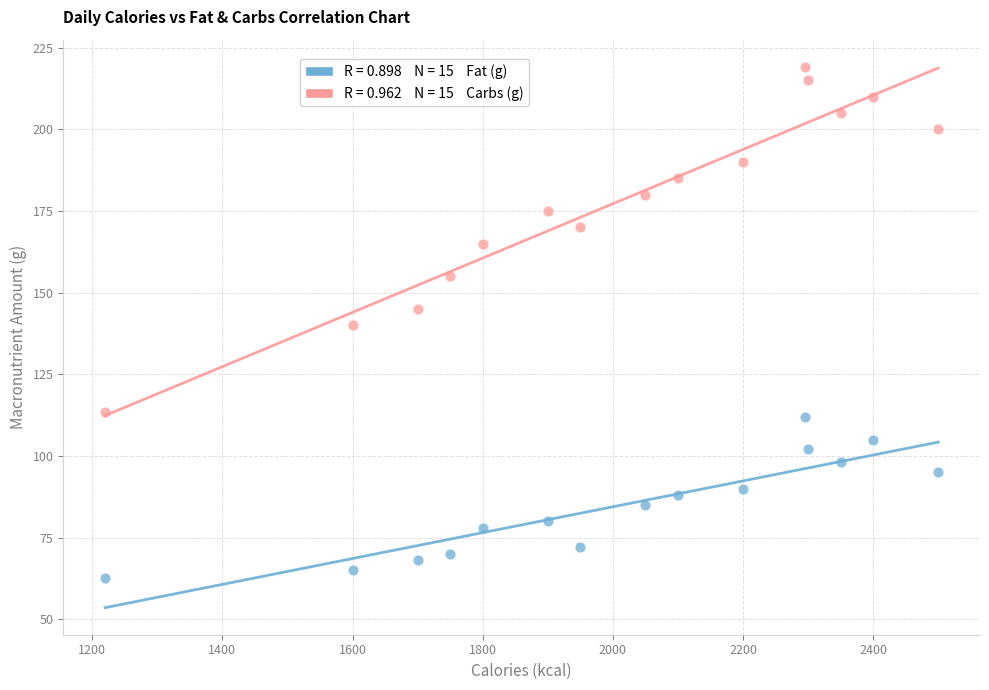

Across all data points, what is the range of Y values (max minus min)?

156.4